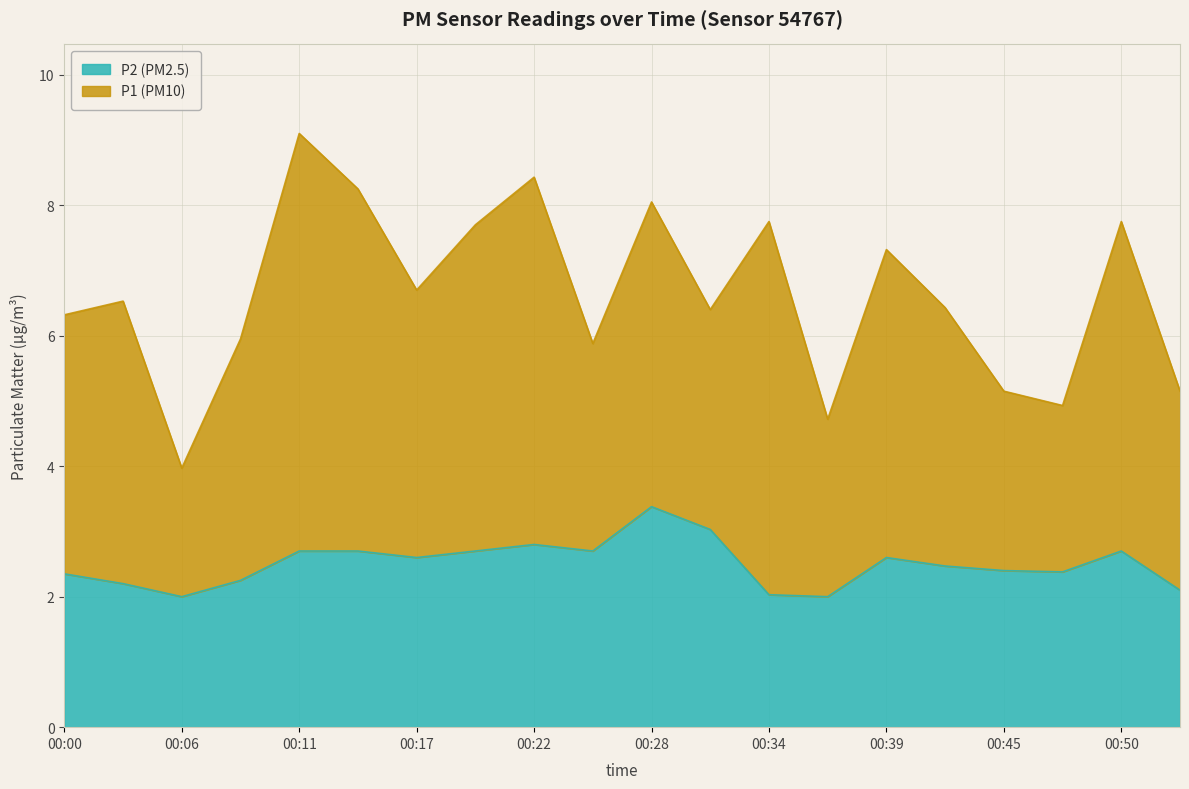

Where is the first local maximum for P2?

00:22